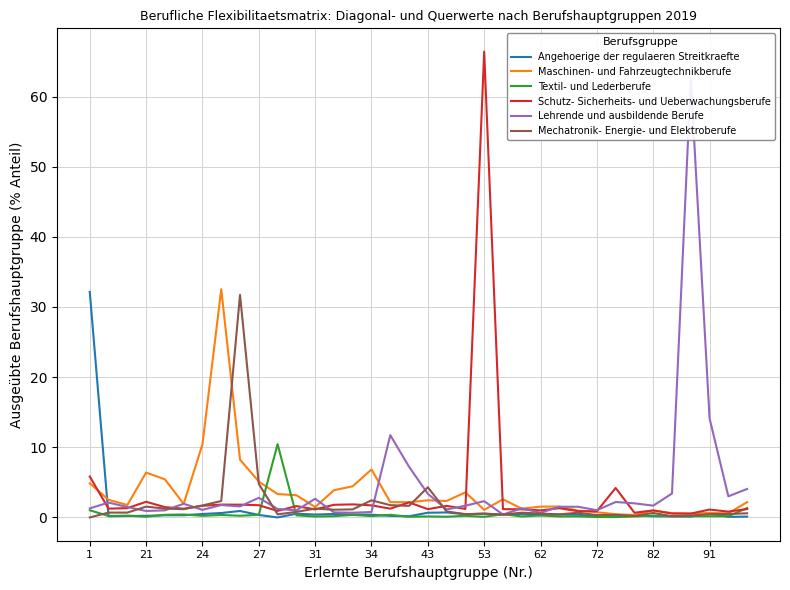

What is the lowest value of the Lehrende und ausbildende Berufe series?

0.4